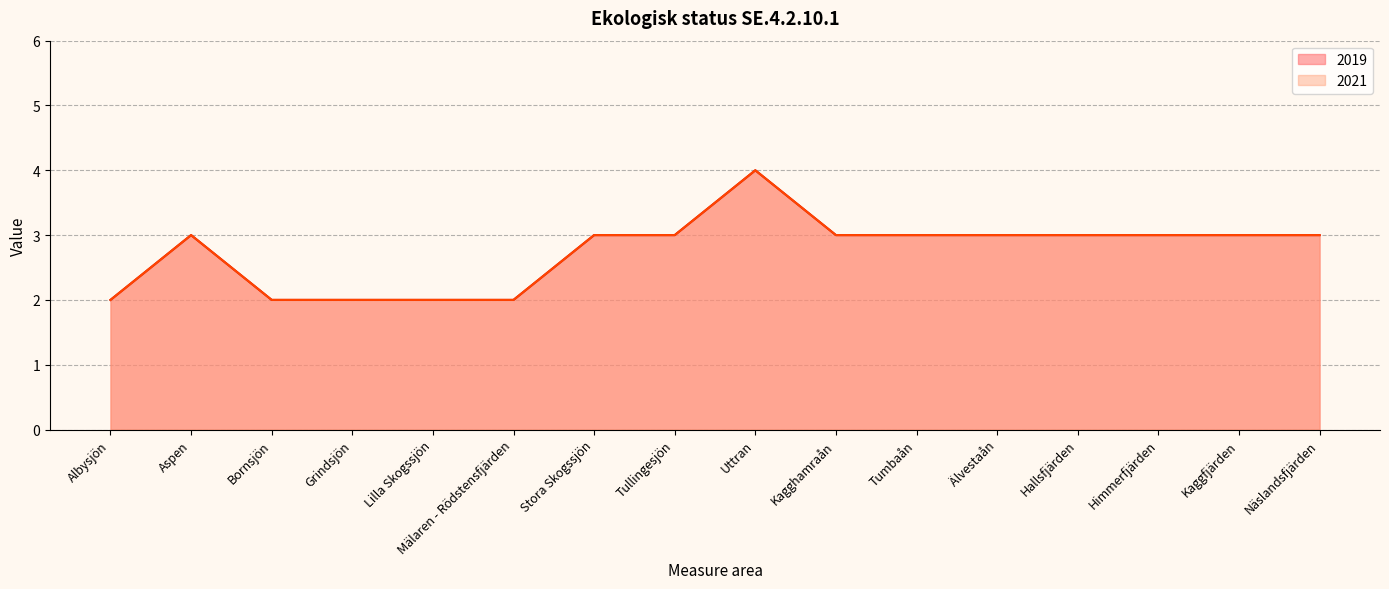

Rank the categories by 2019 value from highest to lowest.

Uttran, Aspen, Stora Skogssjön, Tullingesjön, Kagghamraån, Tumbaån, Älvestaån, Hallsfjärden, Himmerfjärden, Kaggfjärden, Näslandsfjärden, Albysjön, Bornsjön, Grindsjön, Lilla Skogssjön, Mälaren - Rödstensfjärden